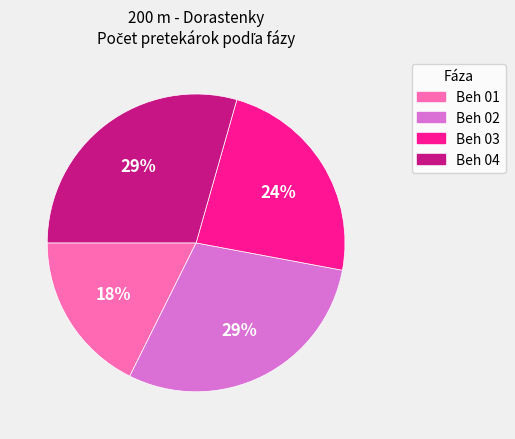

Between Beh 02 and Beh 01, which is larger?

Beh 02